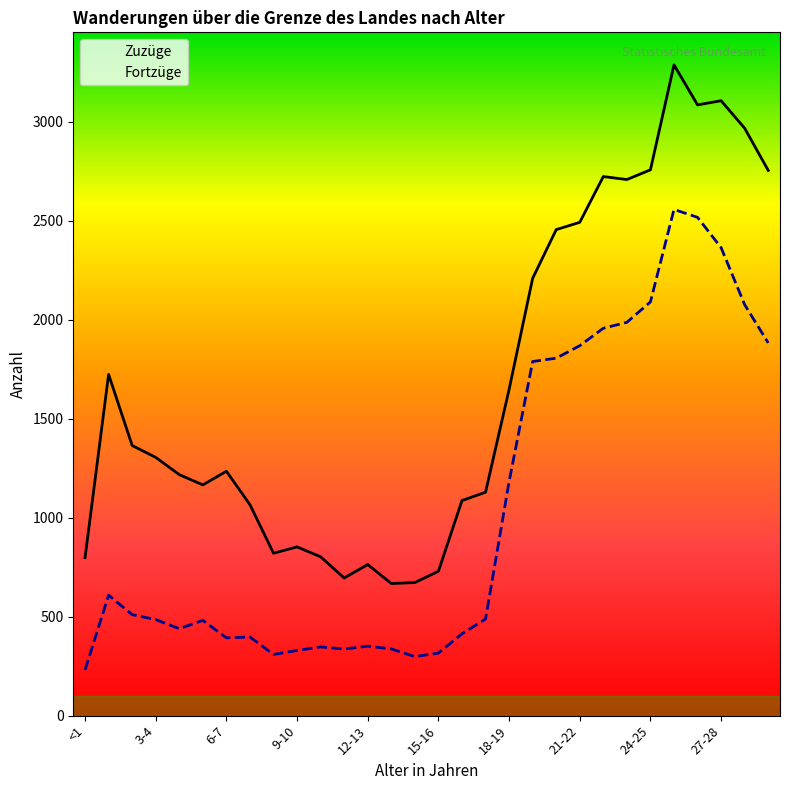

At which label is Zuzüge closest to 1976?

19